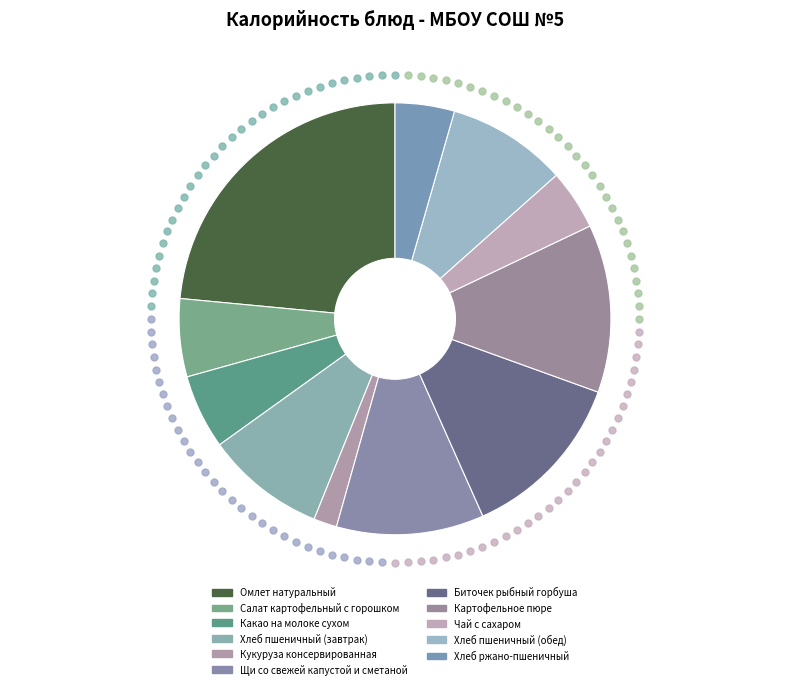

Combined, what portion of the pie is Чай с сахаром and Хлеб ржано-пшеничный?

9.0%